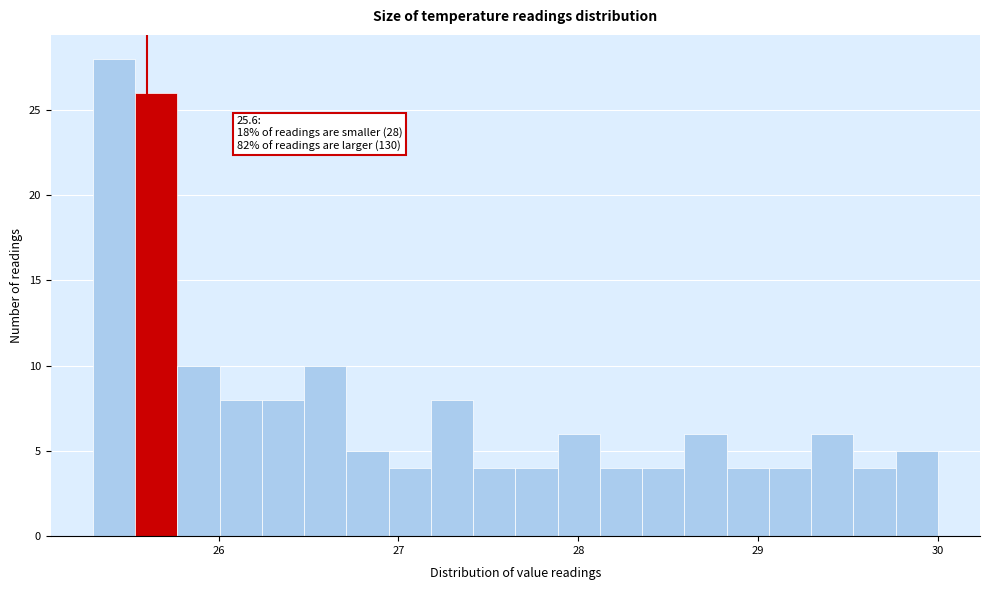

Read against the x-axis, roughly where is the centre of the tallest bar?

25.4